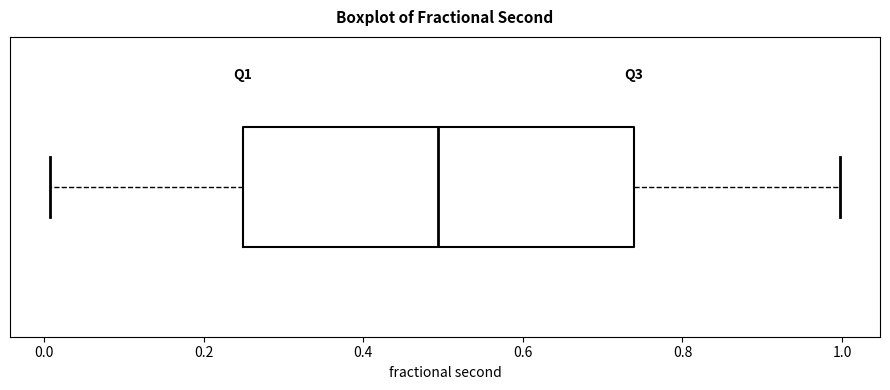

Read this box plot against the x-axis: the position of the median line, the range covered by the box, and the ends of both whiskers. The values are not printed on the chart, so give them approximately, as read against the axis.

median 0.50, box 0.24 to 0.74, whiskers 0.00 to 1.00